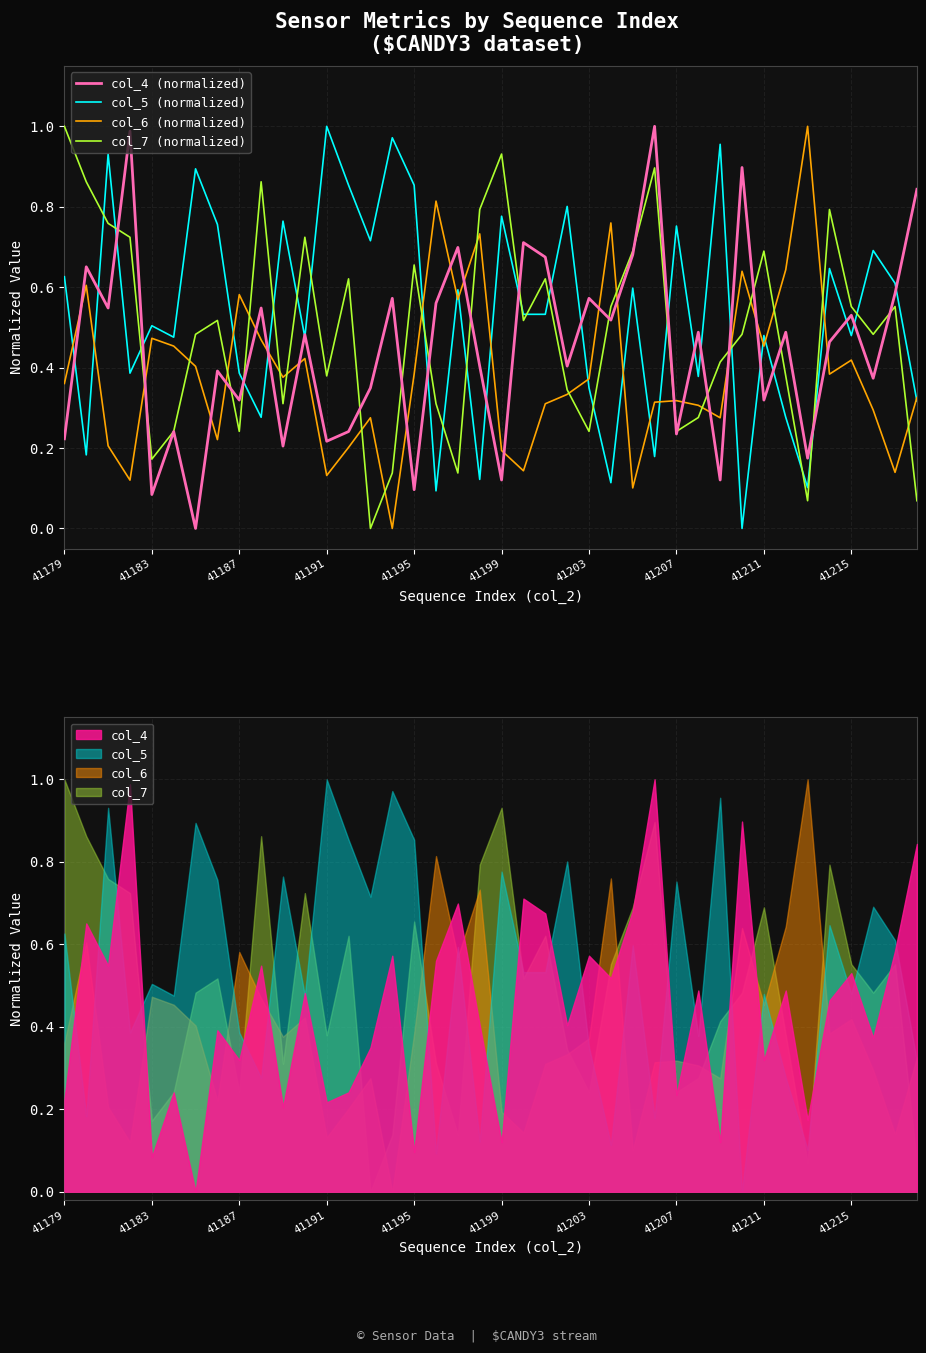

What is the value of the col_4 (normalized) point at the 32nd from the left?

0.9